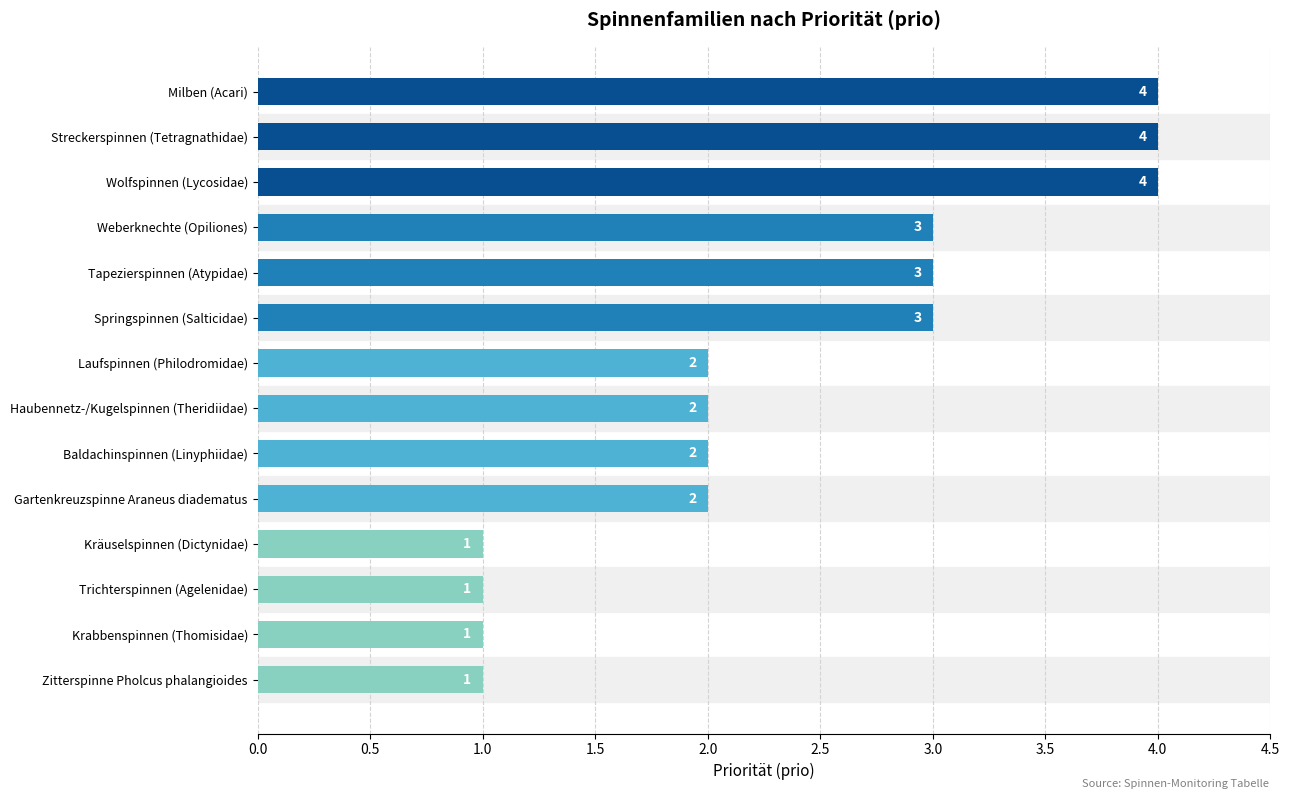

The value at Weberknechte (Opiliones) is 3. True or false?

True